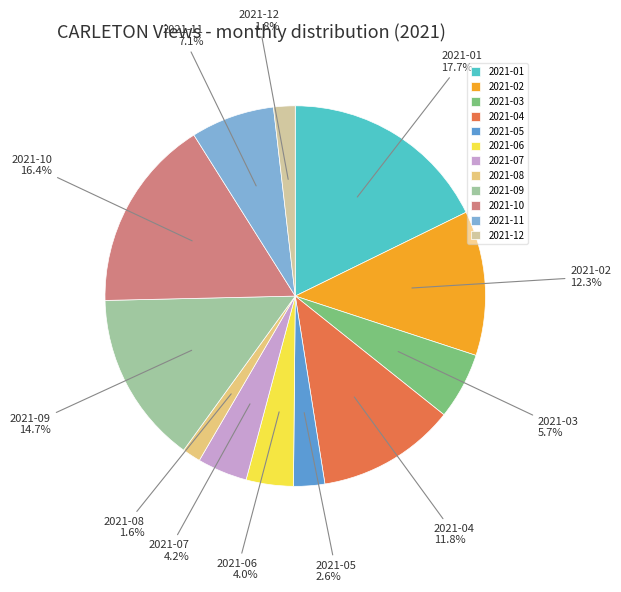

What is the largest slice in the pie chart?

2021-01